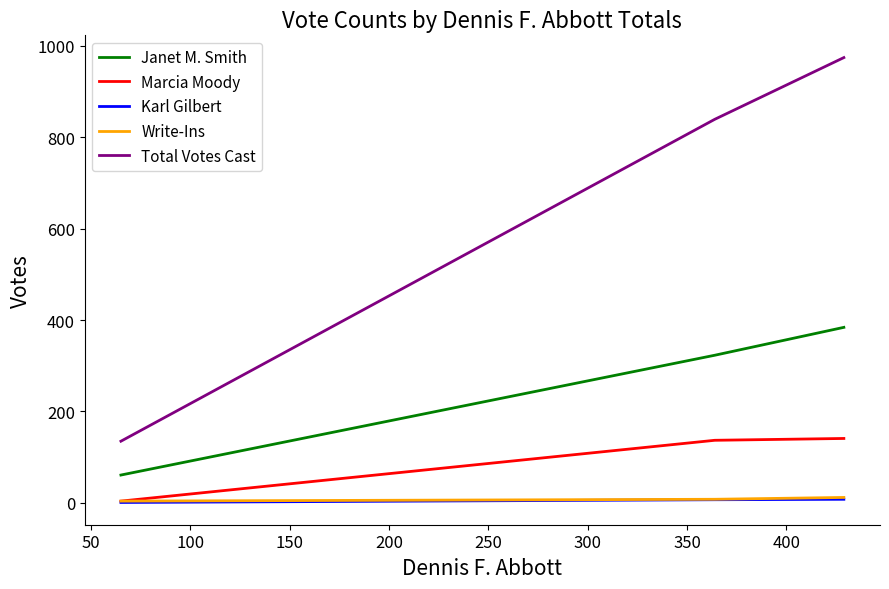

Which series has the widest spread of values?

Total Votes Cast